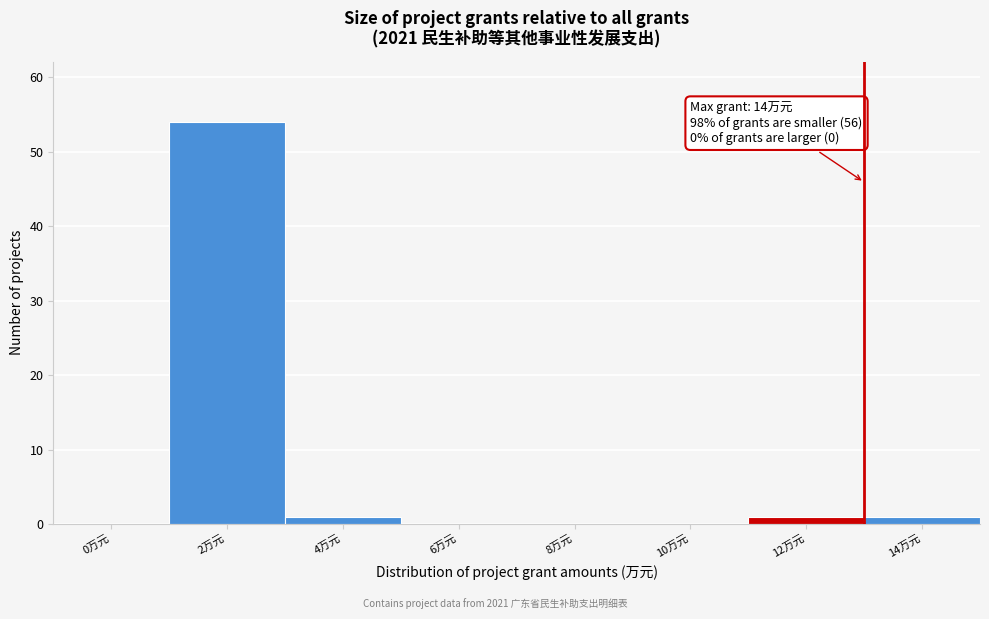

Reading left to right, what are all the values shown in this chart?

0万元=0	2万元=54	4万元=1	6万元=0	8万元=0	10万元=0	12万元=1	14万元=1